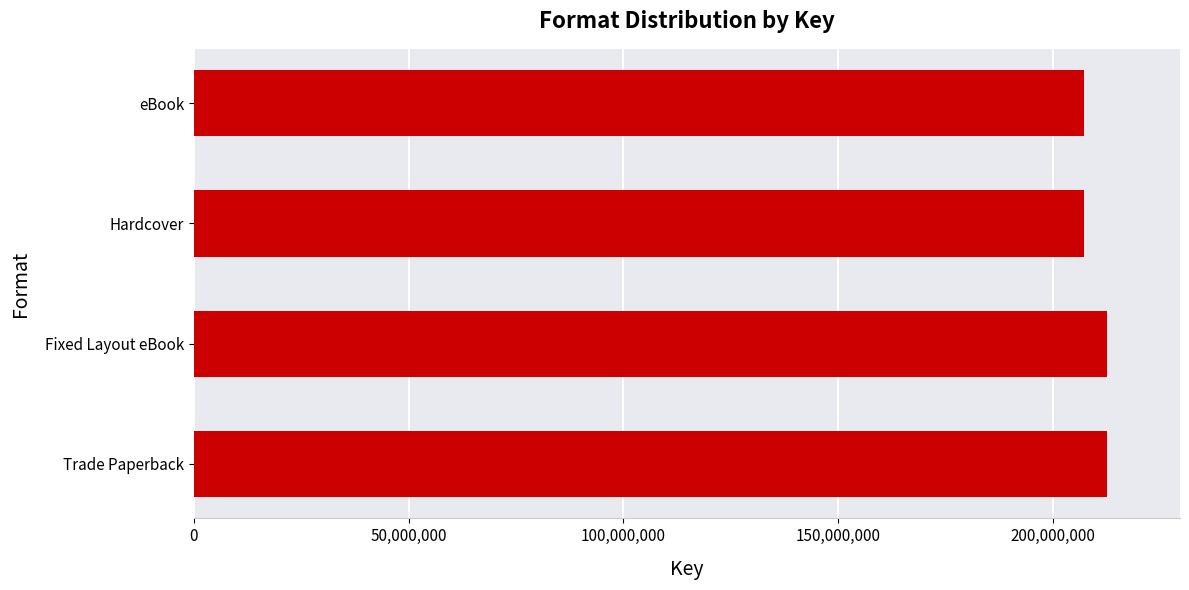

What is the maximum value shown in the chart?

212555931